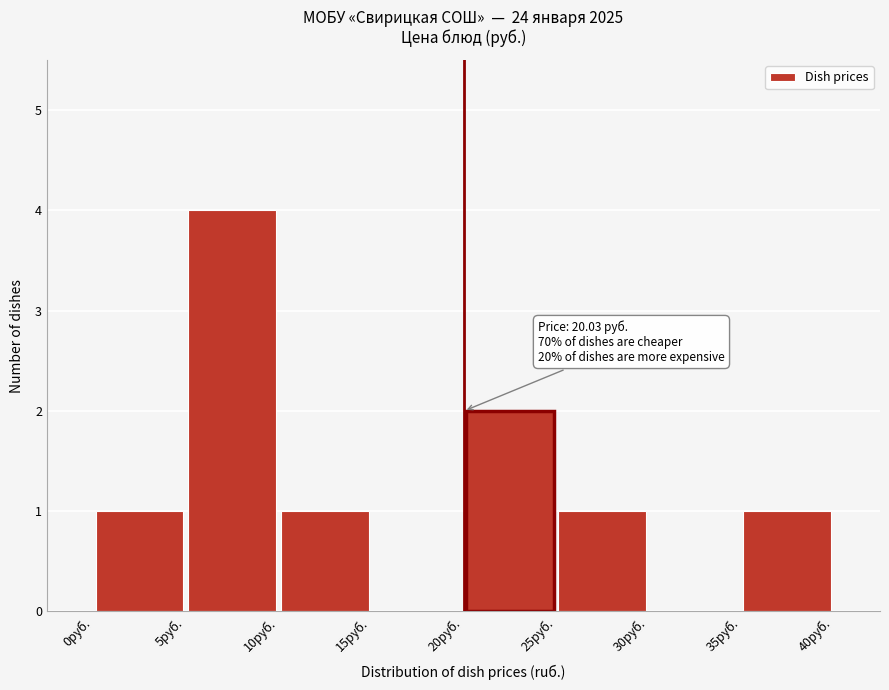

Which range on the x-axis has the tallest bar?

5 to 10